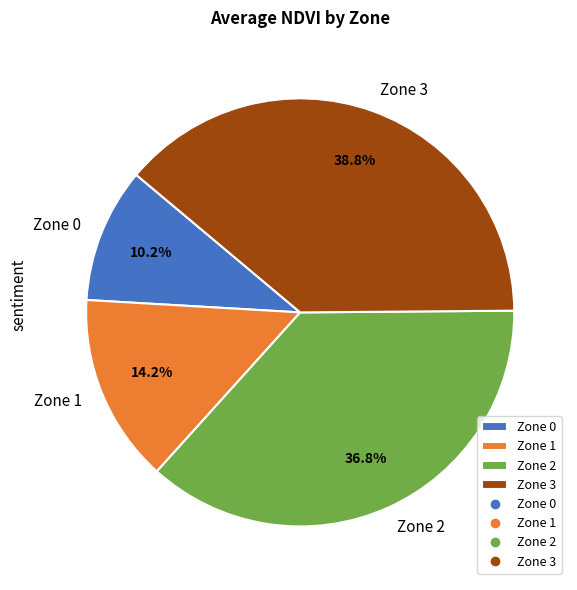

Does Zone 1 account for over 50% of the chart?

No